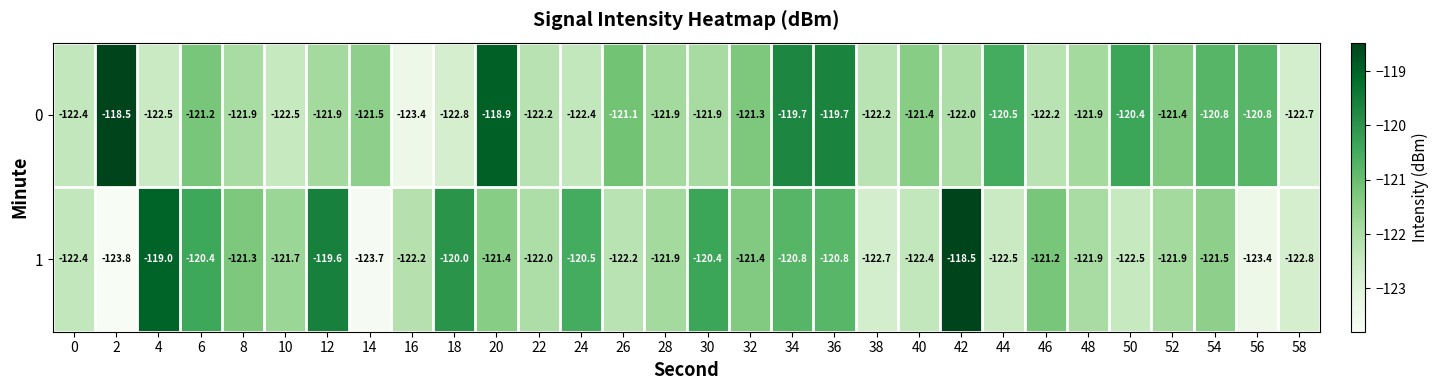

What is the total value across all series at 30?

-242.3